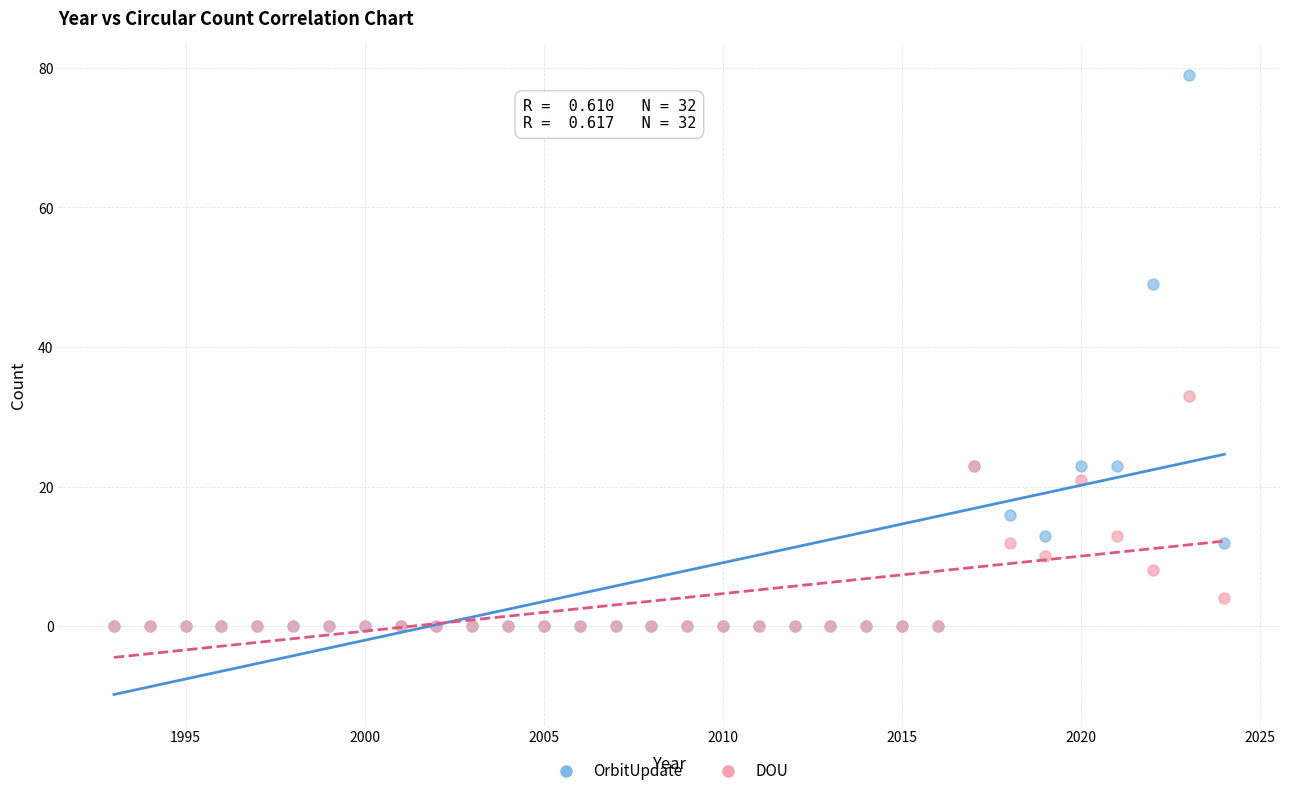

In the OrbitUpdate series, what Y value is closest to 39?

49